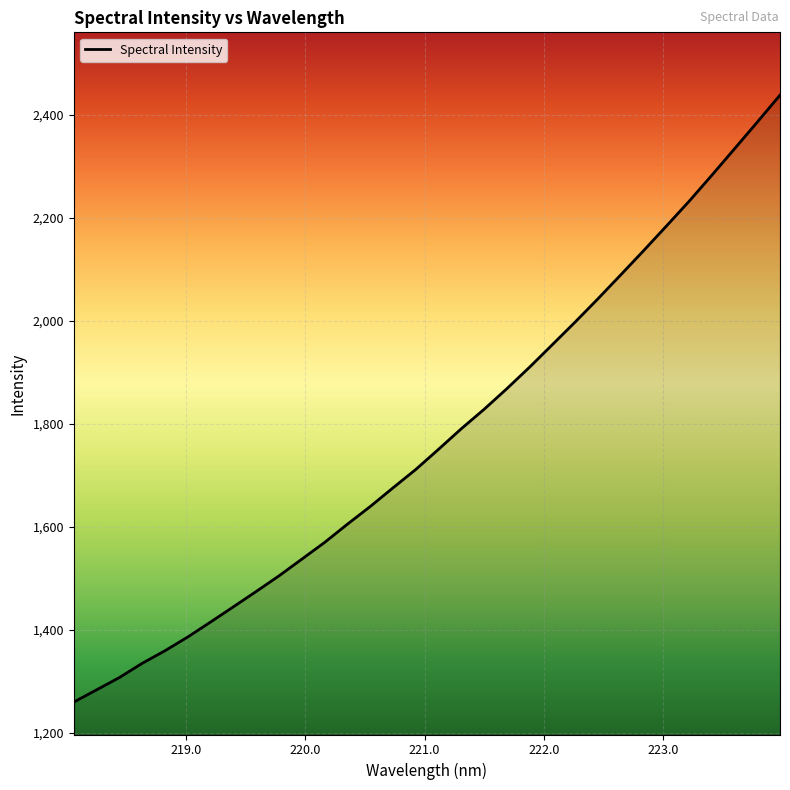

What is the smallest value displayed?

1259.4